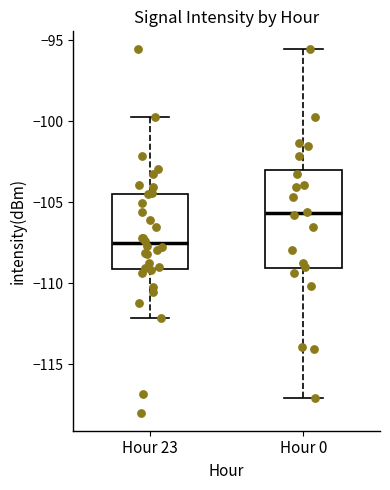

Reading left to right, transcribe this box plot: for each box, give where its median line is, the range the box spans, and where its two whiskers end, as read against the y-axis. The values are not printed on the chart, so give them approximately, as read against the axis.

Hour 23: median -107.5, box -109.0 to -104.5, whiskers -112.0 to -99.5
Hour 0: median -105.5, box -109.0 to -103.0, whiskers -117.0 to -95.5